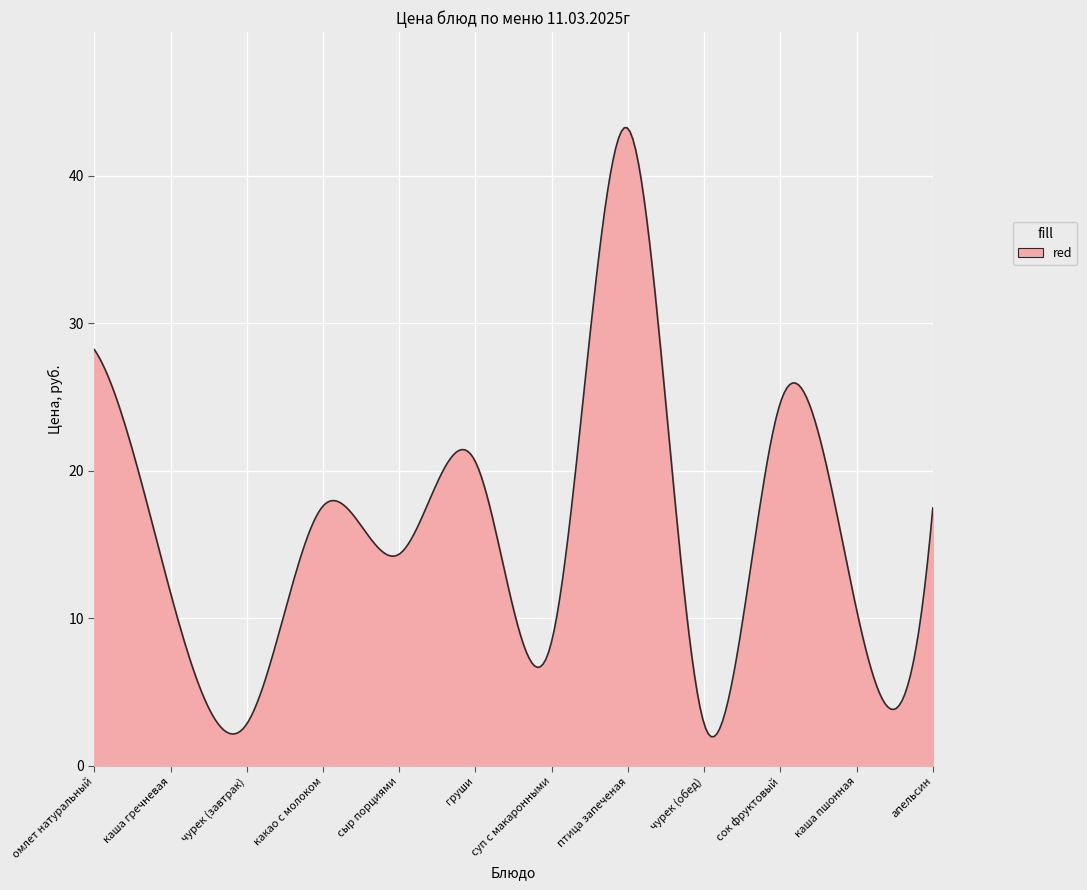

What is the difference between the maximum and minimum values?

41.3